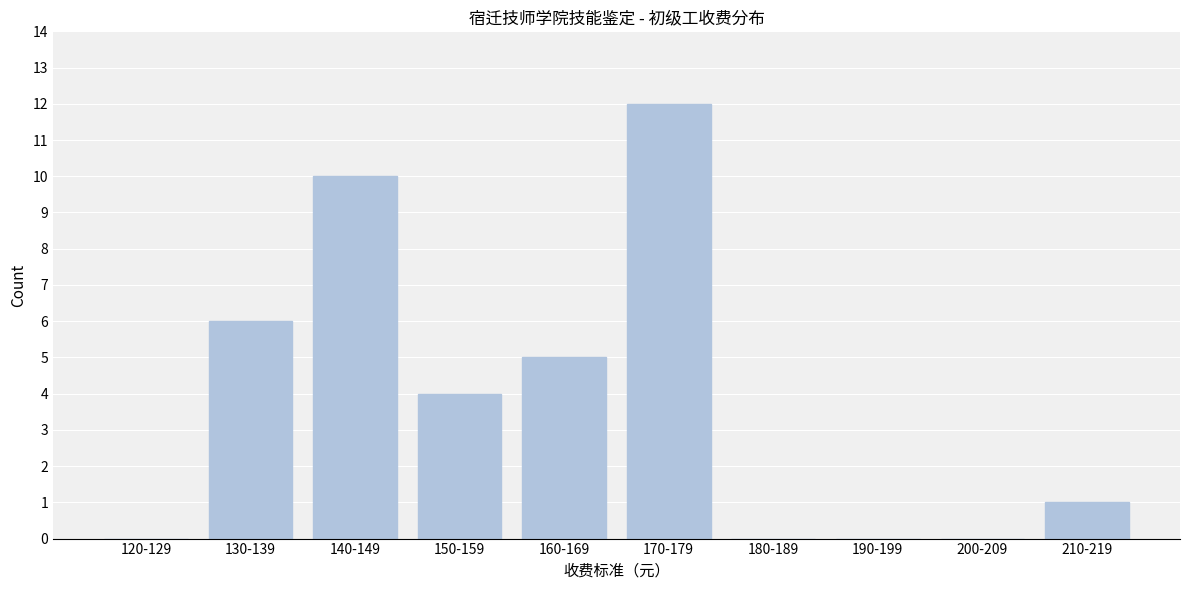

Reading right to left, extract all data points from this chart.

210-219=1	200-209=0	190-199=0	180-189=0	170-179=12	160-169=5	150-159=4	140-149=10	130-139=6	120-129=0